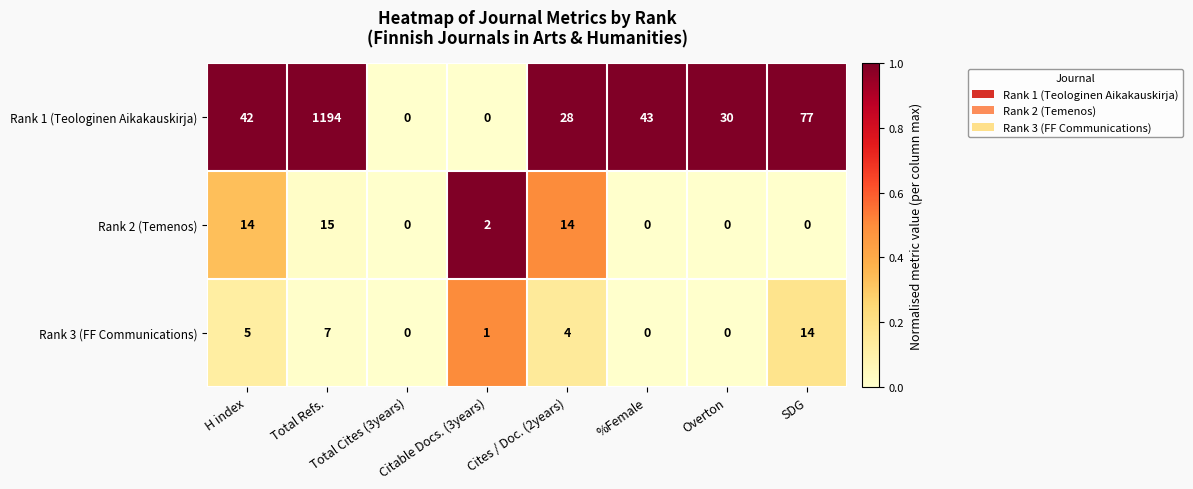

At which category is the sum across all series the highest?

Total Refs.